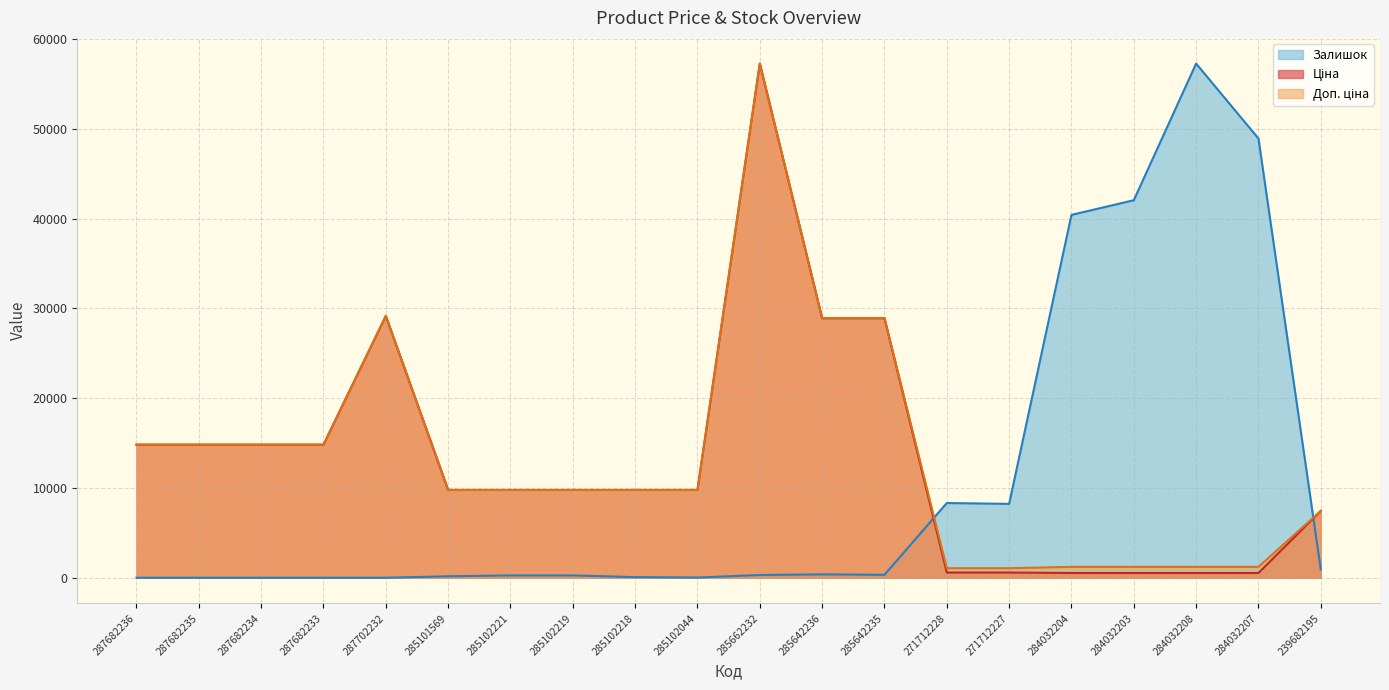

What is the spread (max minus min) of values at 287682235?

14817.6